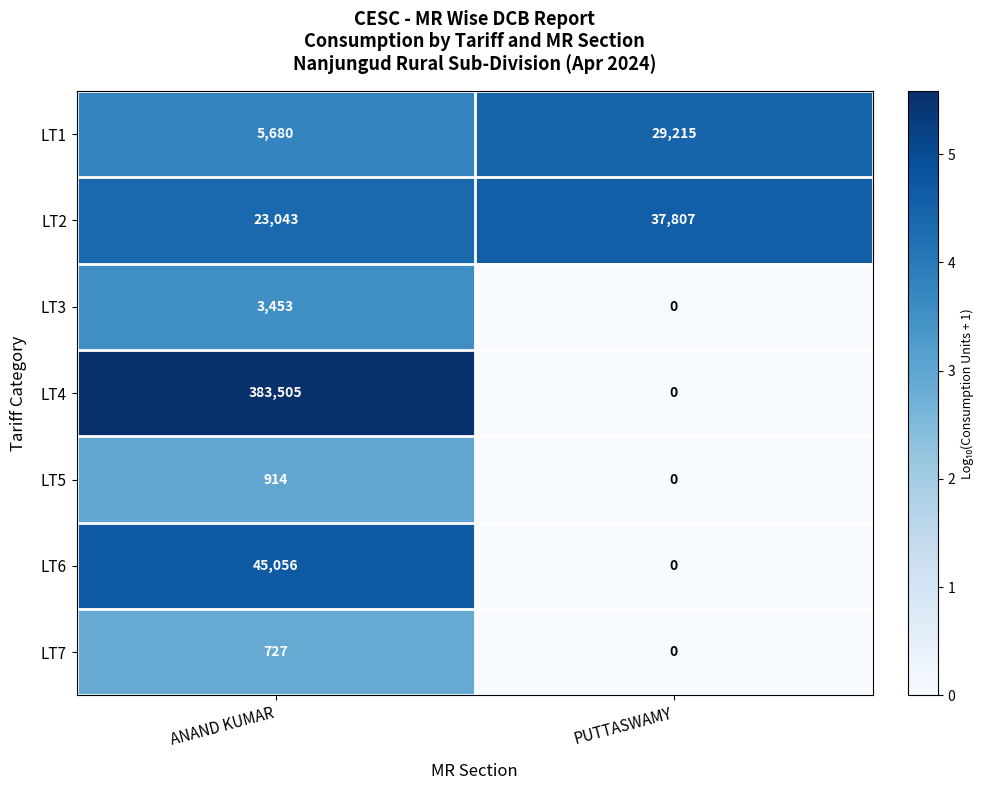

What is the spread (max minus min) of values at ANAND KUMAR?

382778